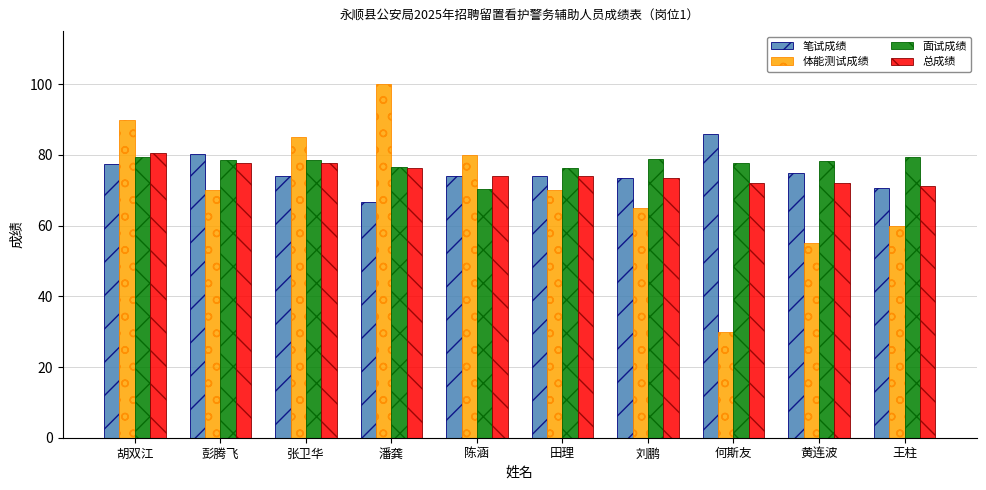

What is the approximate value of 笔试成绩 at 潘龚?

66.6